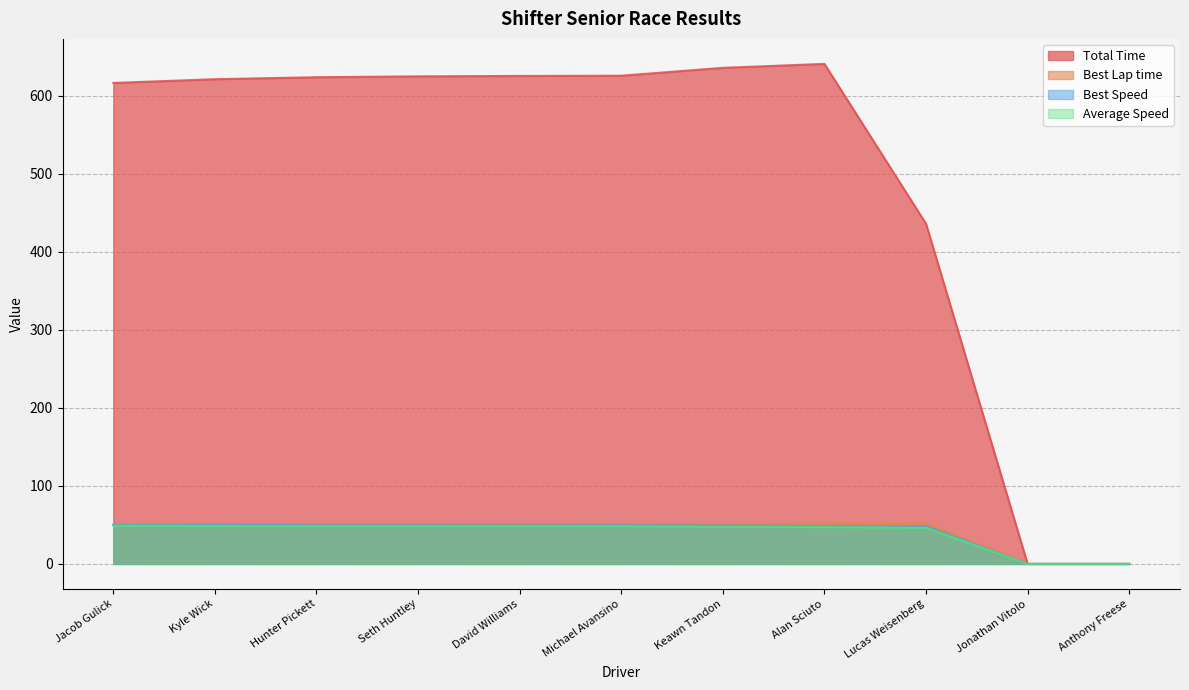

True or false: Best Lap time has a value of 50.8 at Michael Avansino.

True